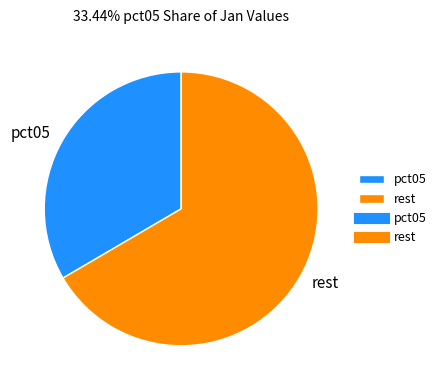

True or false: pct05 accounts for 33% of the total.

True